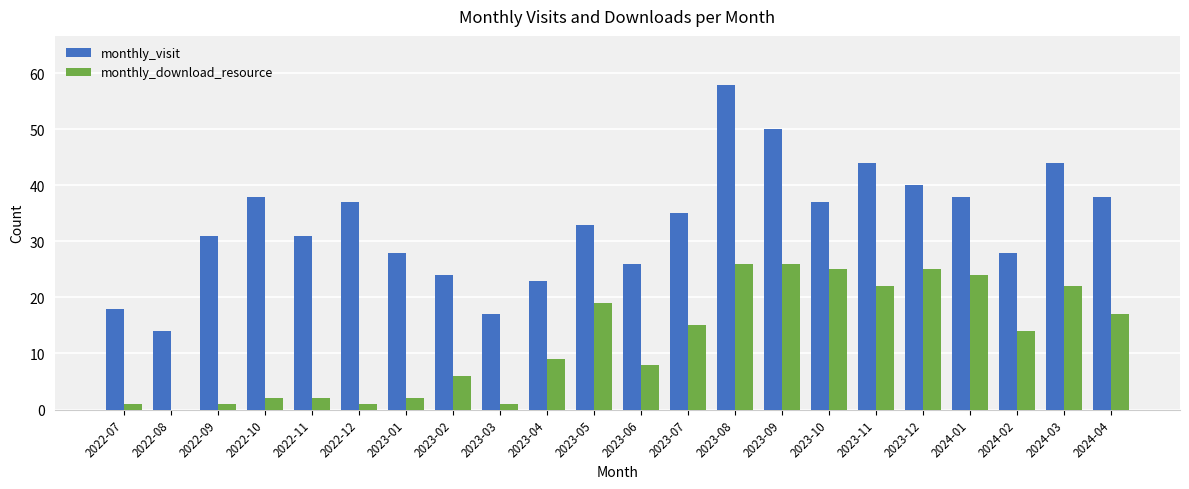

True or false: monthly_download_resource has a value of 37 at 2023-12.

False